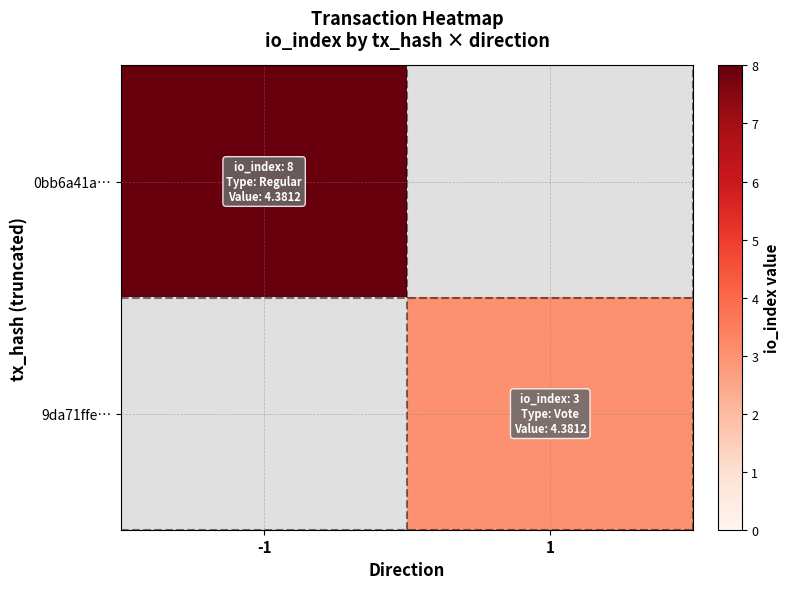

Rank the series at -1 from highest to lowest value.

0bb6a41a…, 9da71ffe…